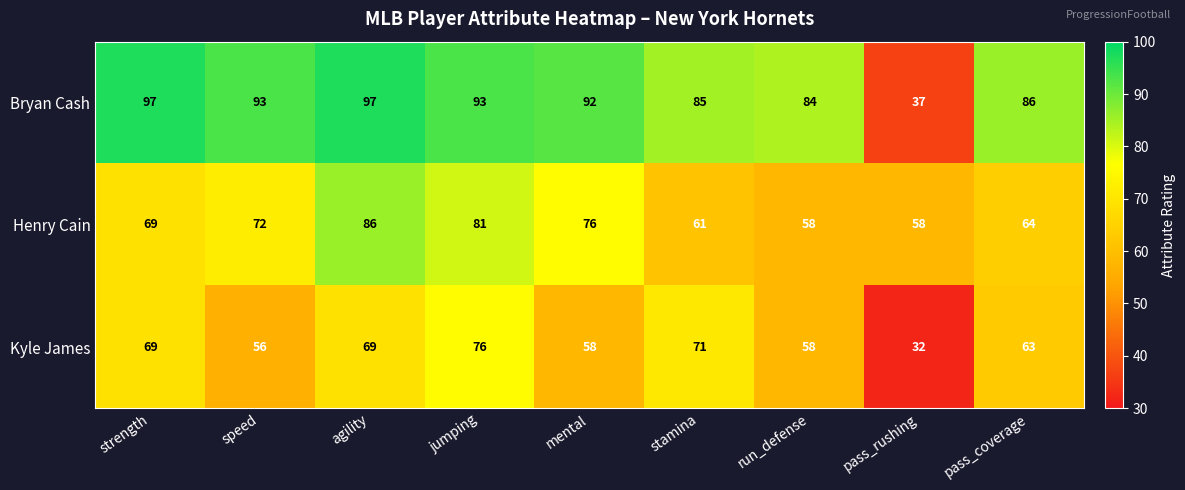

What is the sum of the Bryan Cash values at stamina and strength?

182